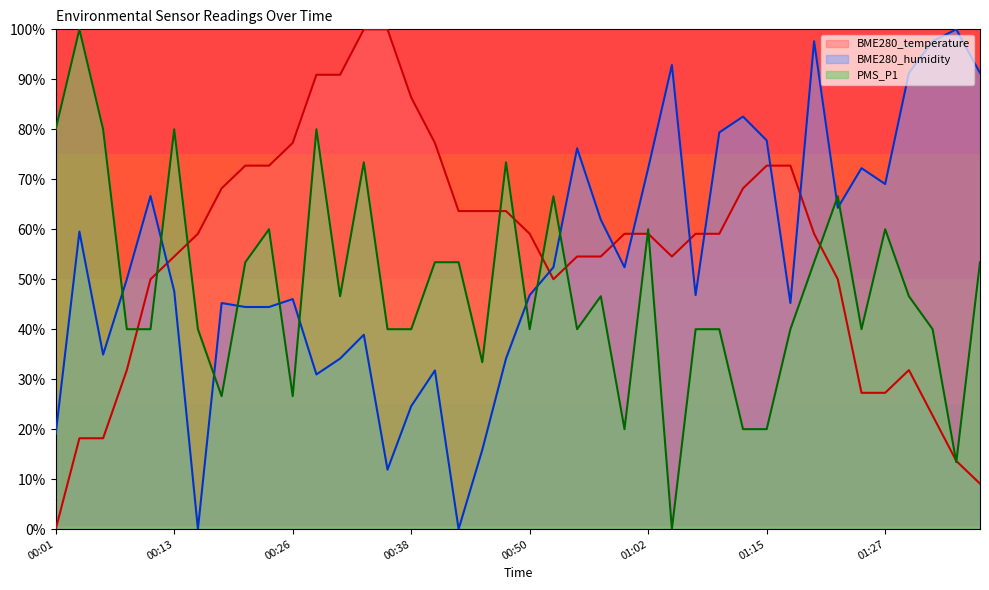

What is the difference between the highest and lowest values at 01:32?

74.9